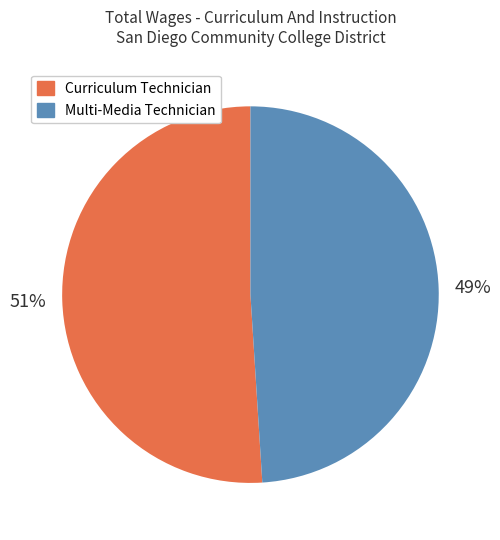

Which slice represents more than half of the pie?

Curriculum Technician